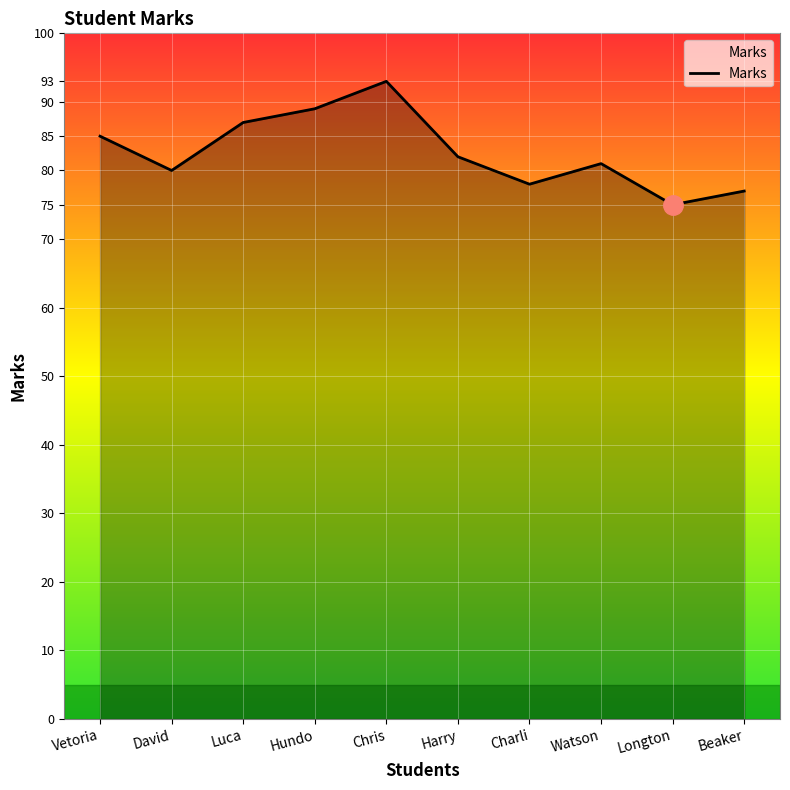

The value at Hundo is 89. True or false?

True